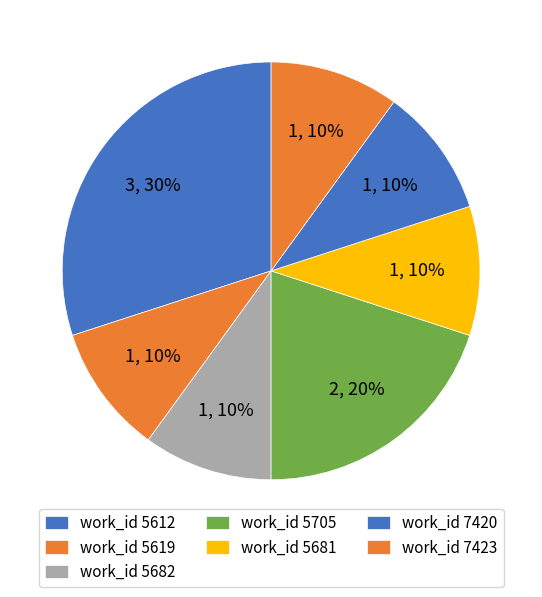

How many segments does this pie chart have?

7